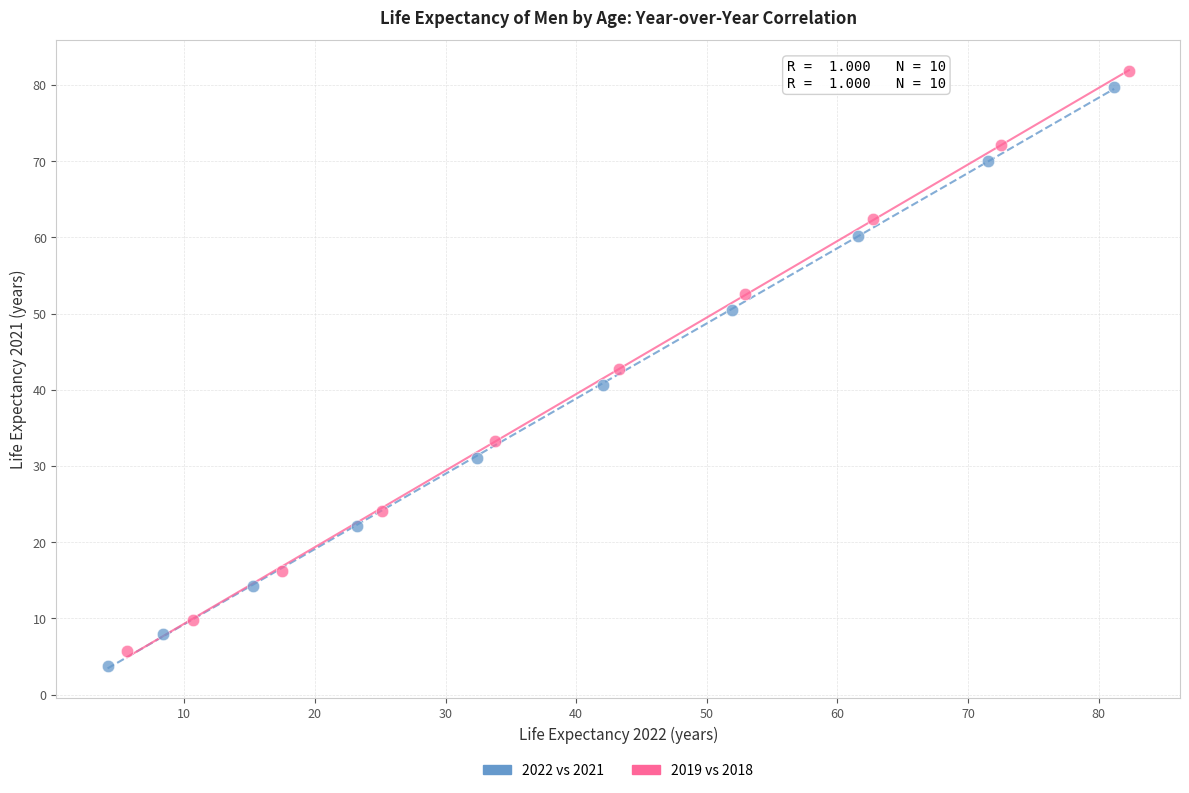

Which series has the widest spread of Y values?

2019 vs 2018